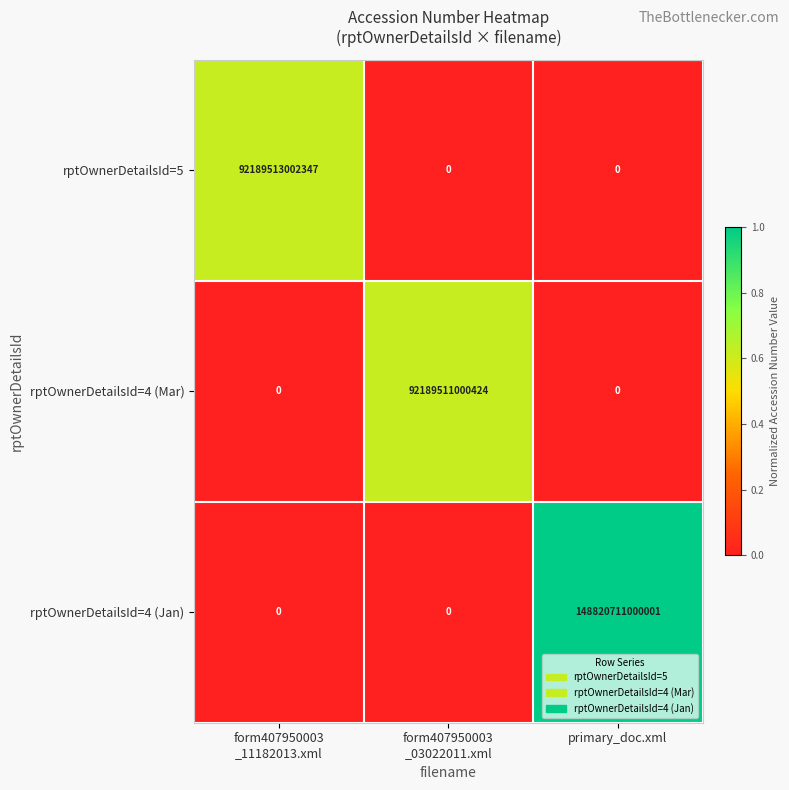

How many distinct data groups are displayed?

3